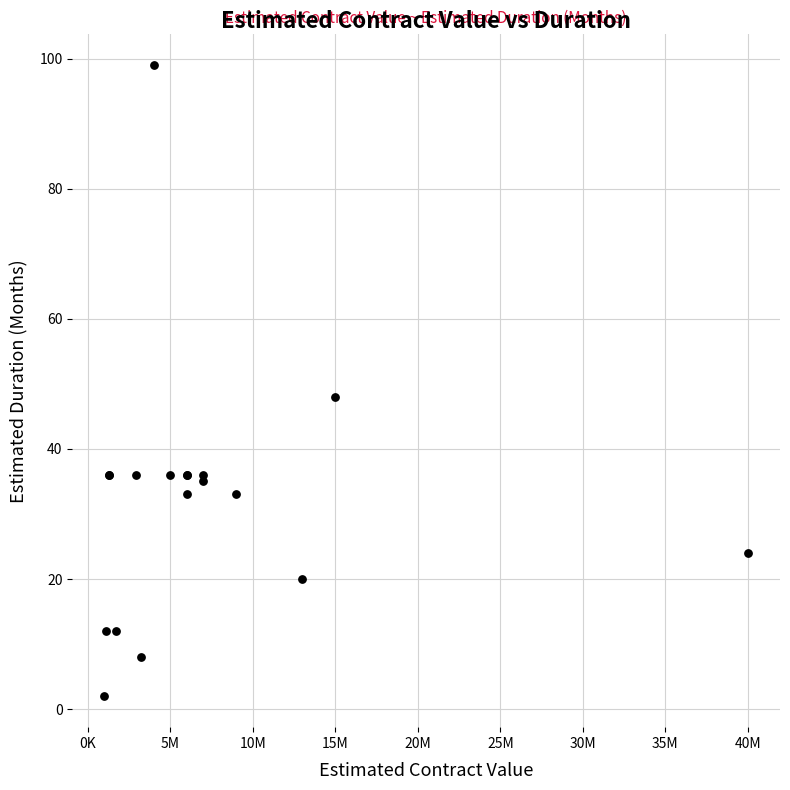

What Y value in the scatter plot is closest to 50?

48